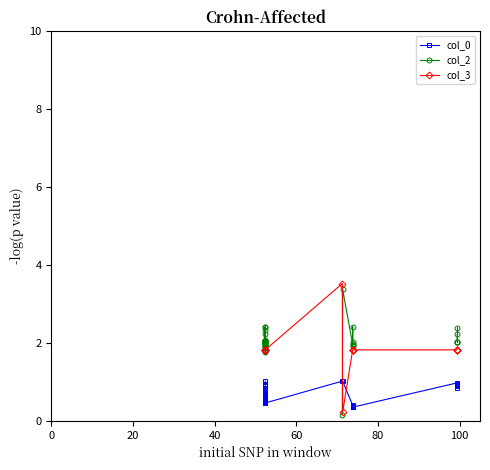

What is the value of the col_0 point at the 27th from the left?

0.5